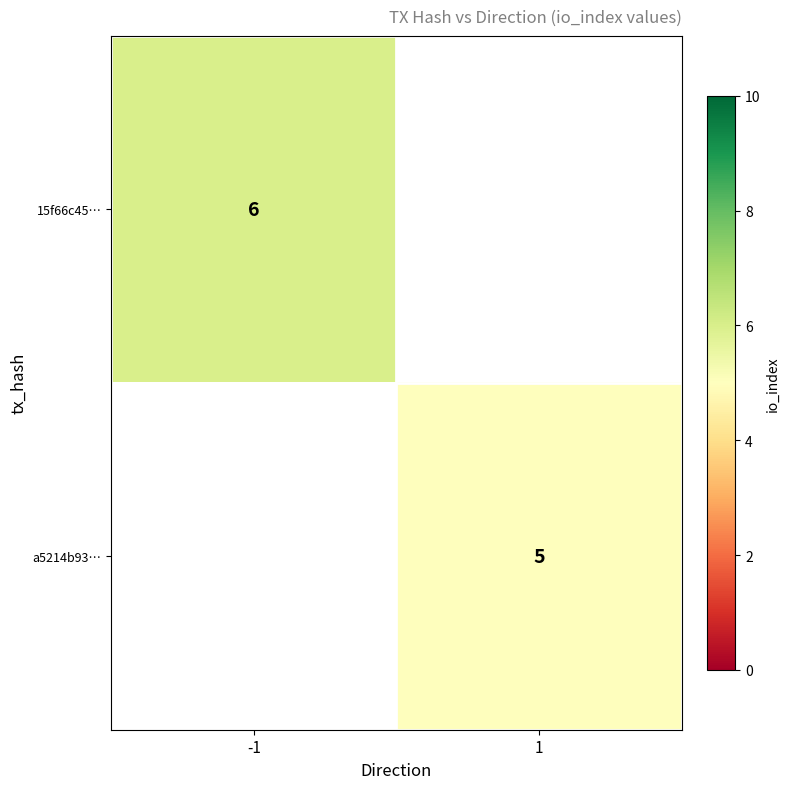

The value of 15f66c45… at -1 is 6. True or false?

True